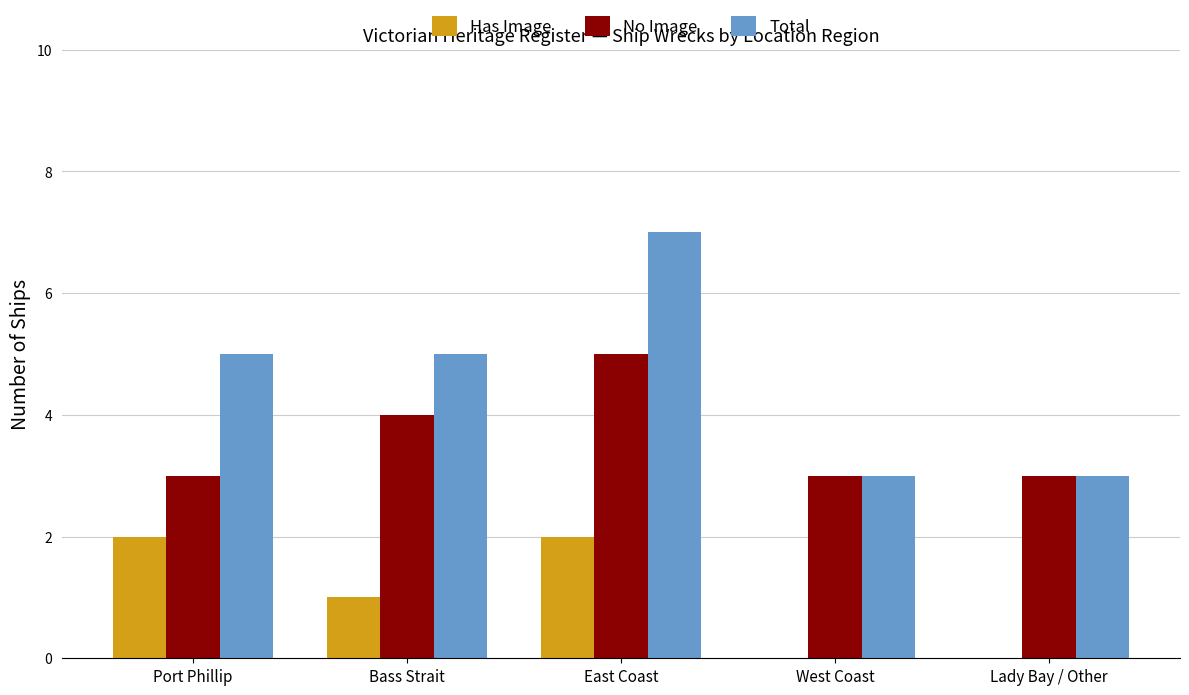

Between East Coast and West Coast, which series saw the biggest shift?

Total